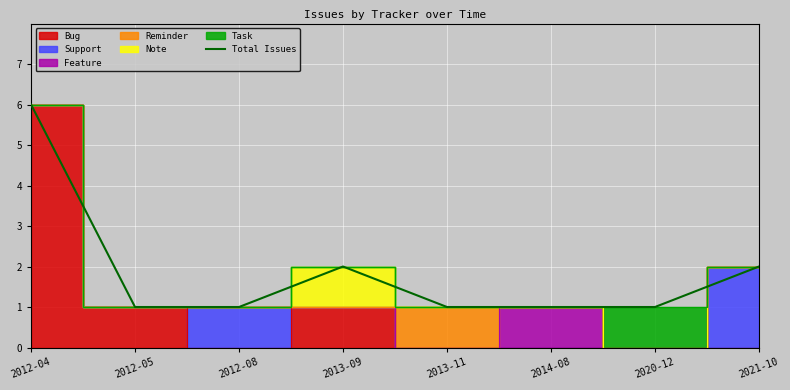

Is it true that the value at 2020-12 is 1?

True